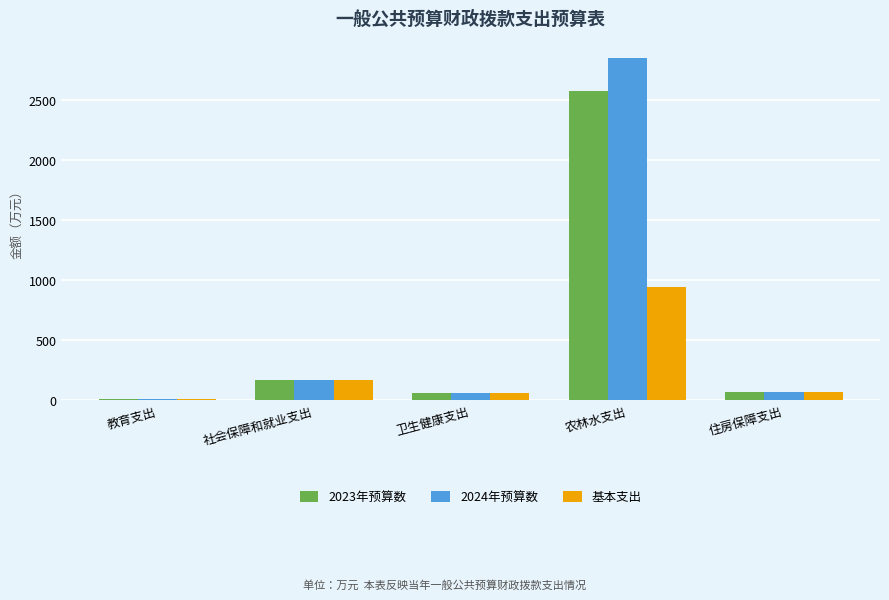

At which category is the sum across all series the highest?

农林水支出